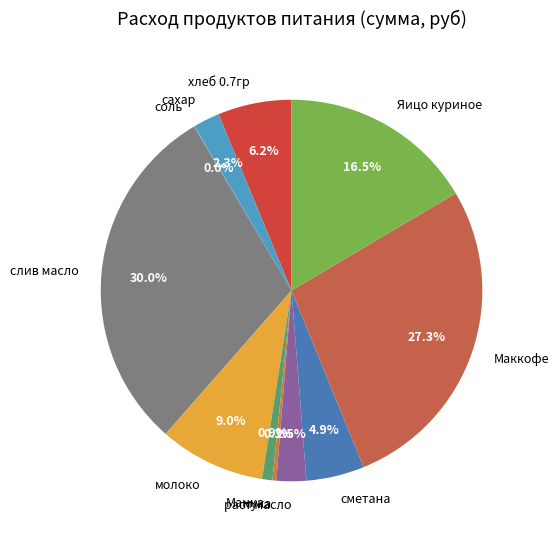

Which slice is the largest?

слив масло